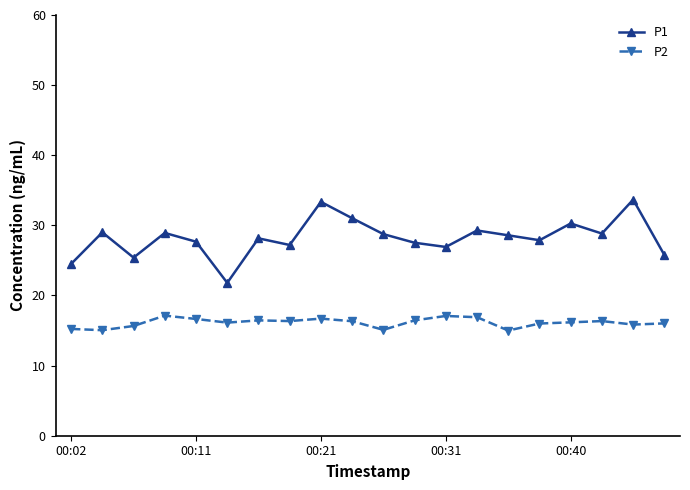

True or false: P2 and P1 cross at least once.

False